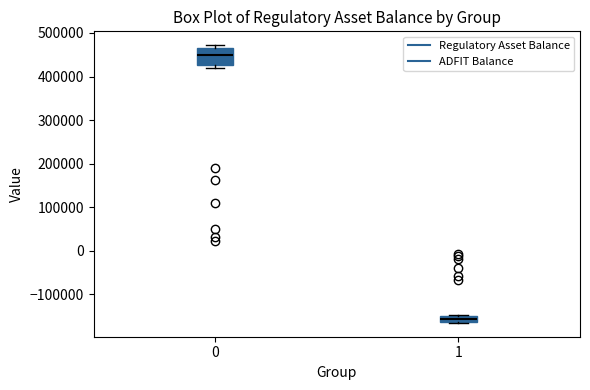

Which box is the tallest, from its lower edge to its upper edge?

0